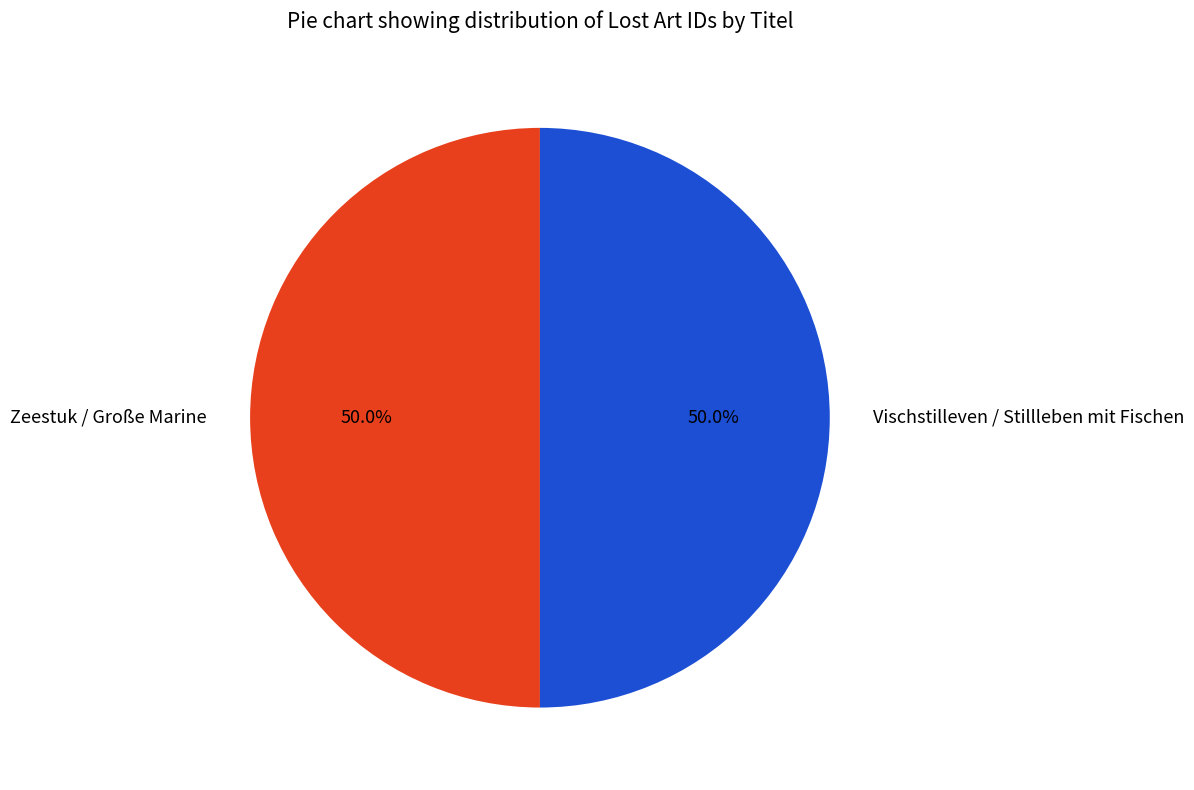

What percentage is NOT represented by Zeestuk / Große Marine?

50.0%